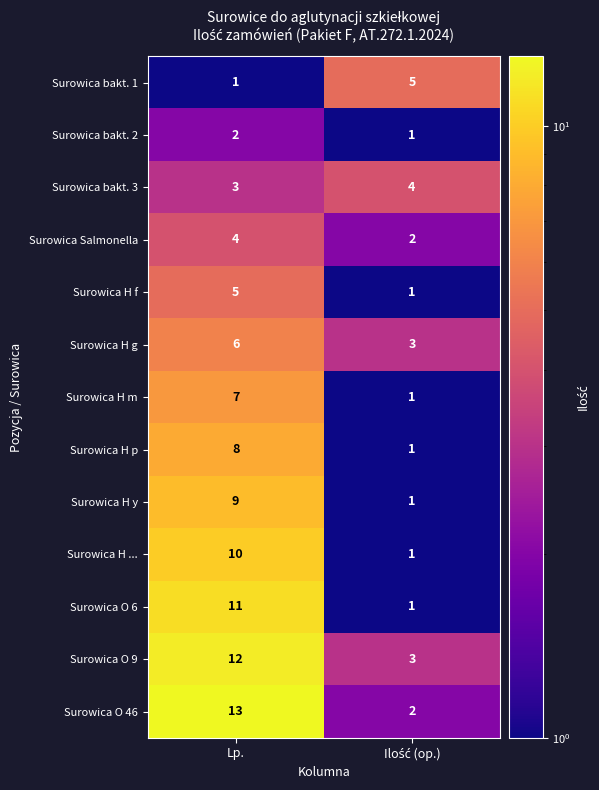

Reading left to right, extract all data points from this chart.

Surowica bakt. 1: 1	5
Surowica bakt. 2: 2	1
Surowica bakt. 3: 3	4
Surowica Salmonella: 4	2
Surowica H f: 5	1
Surowica H g: 6	3
Surowica H m: 7	1
Surowica H p: 8	1
Surowica H y: 9	1
Surowica H ...: 10	1
Surowica O 6: 11	1
Surowica O 9: 12	3
Surowica O 46: 13	2